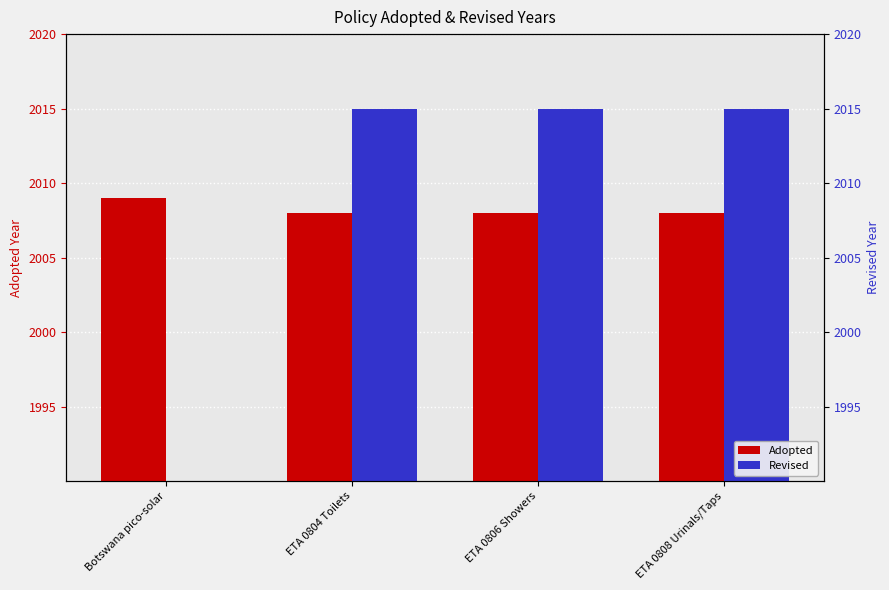

At which category is the sum across all series the highest?

ETA 0804 Toilets